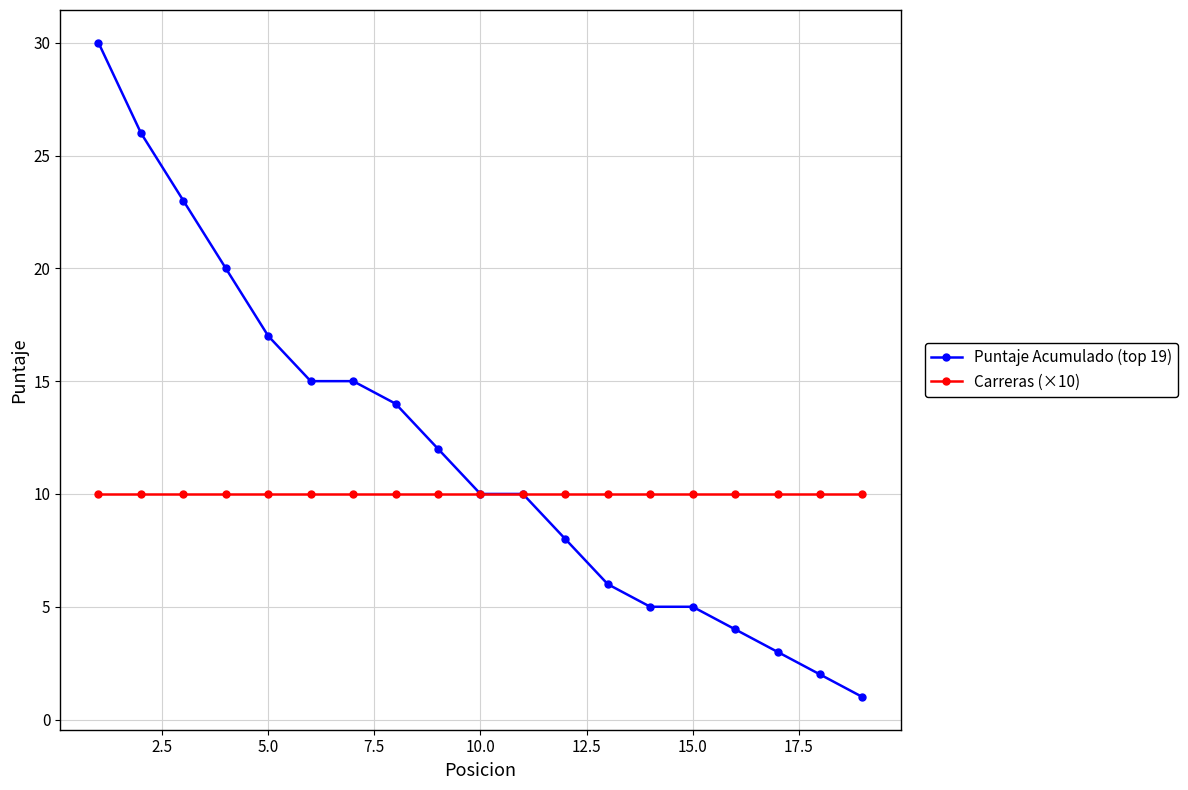

What is the value of the Puntaje Acumulado (top 19) point at the 19th from the left?

1